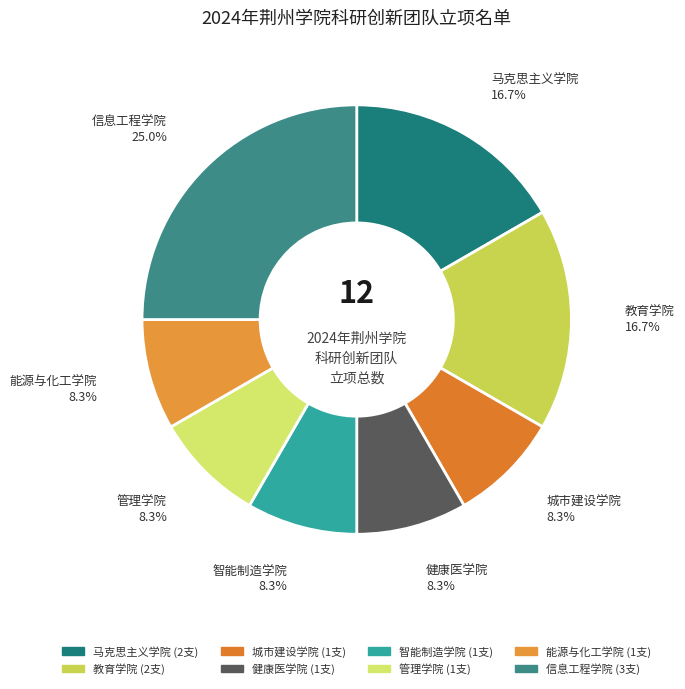

What percentage is the 信息工程学院 slice, to the nearest percent?

25%